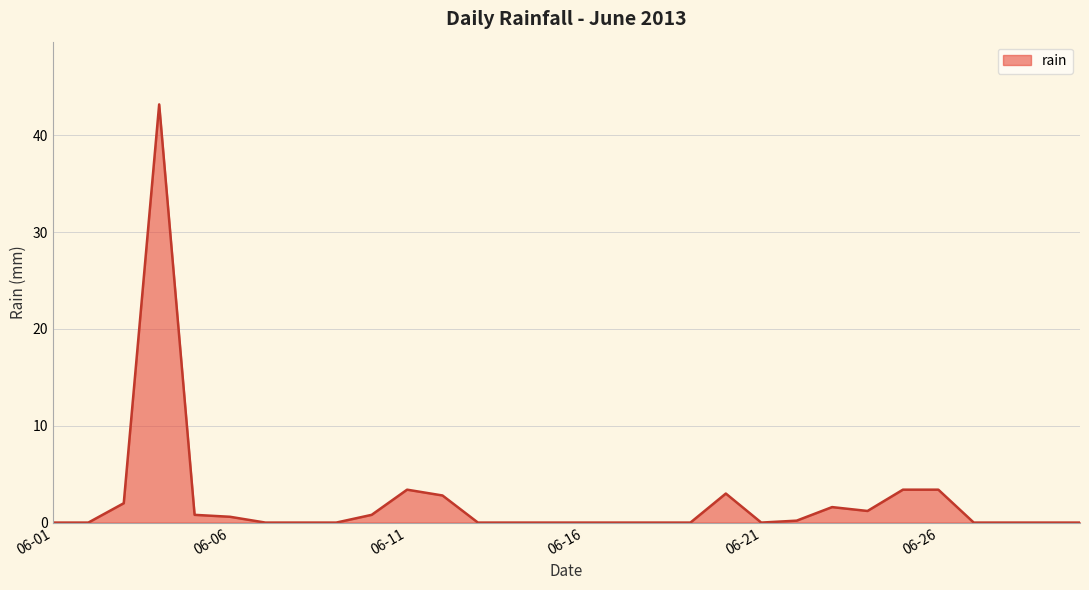

What is the difference between the maximum and minimum values?

43.2